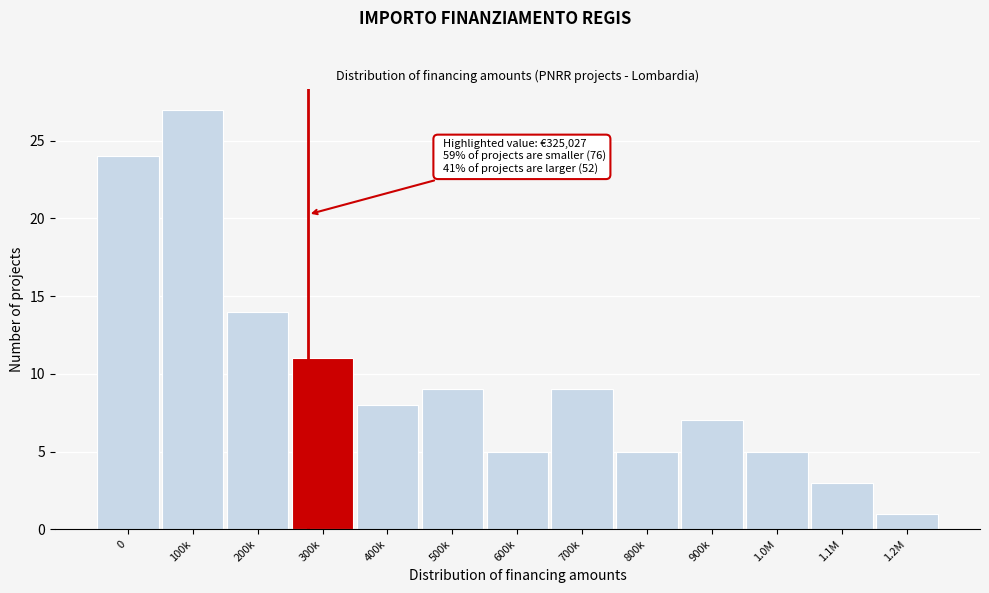

Reading left to right, what are all the values shown in this chart?

24	27	14	11	8	9	5	9	5	7	5	3	1